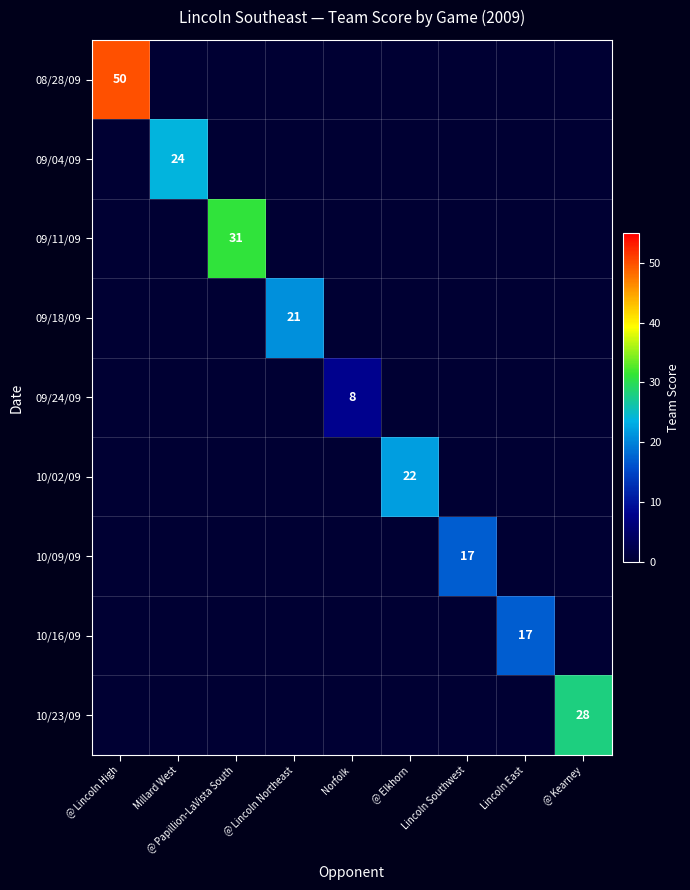

True or false: 09/11/09 has a value of 52 at @ Papillion-LaVista South.

False